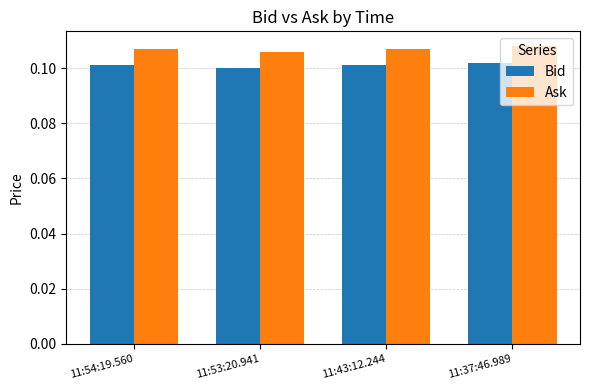

The value of Bid at 11:43:12.244 is 0.0. True or false?

False